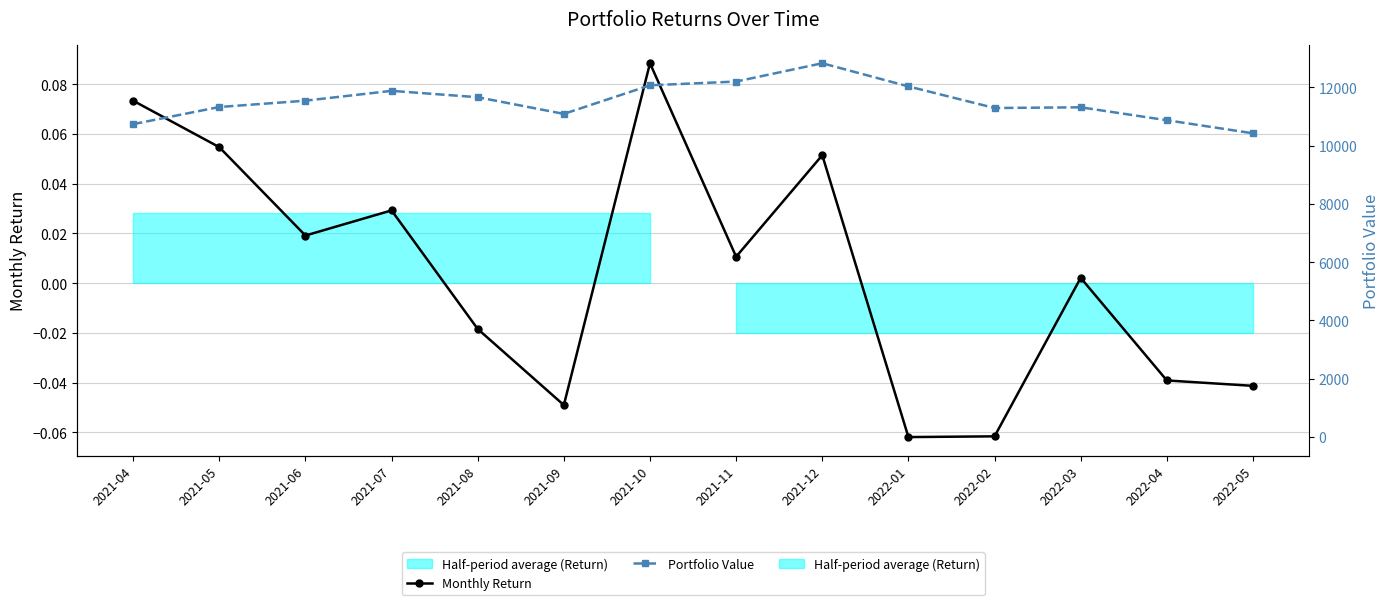

What is the label of the 6th point from the right?

2021-12